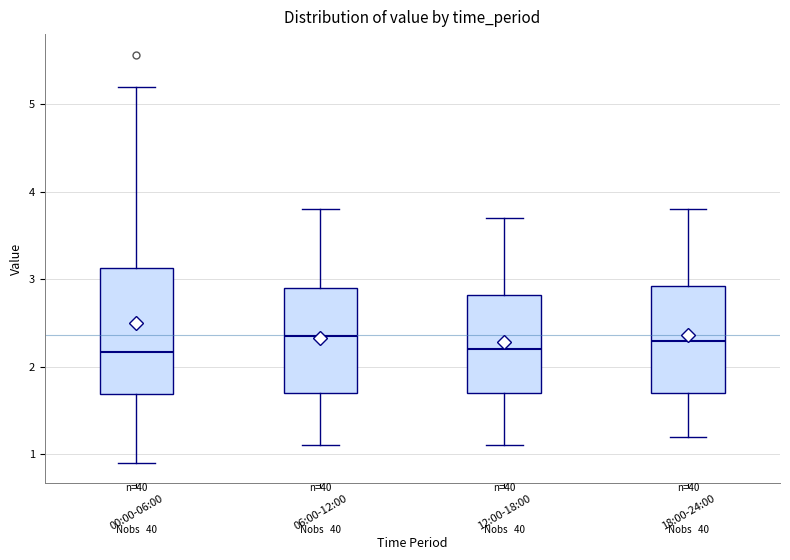

Which box is the tallest, from its lower edge to its upper edge?

00:00-06:00